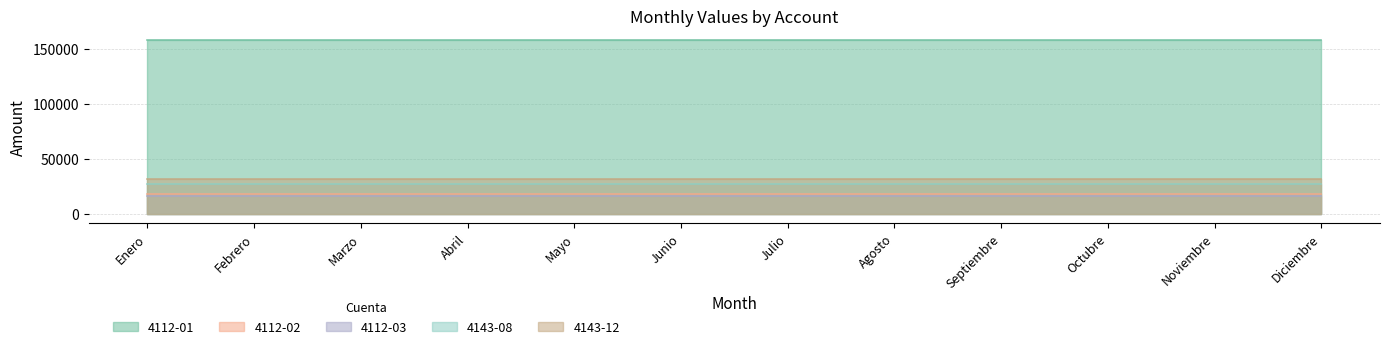

Reading left to right, what are all the values shown in this chart?

4112-01: 158616.0	158616.0	158616.0	158616.0	158616.0	158616.0	158616.0	158616.0	158616.0	158616.0	158616.0	158616.0
4112-02: 18099.0	18099.0	18099.0	18099.0	18099.0	18099.0	18099.0	18099.0	18099.0	18099.0	18099.0	18099.0
4112-03: 17136.0	17136.0	17136.0	17136.0	17136.0	17136.0	17136.0	17136.0	17136.0	17136.0	17136.0	17136.0
4143-08: 27695.6	27695.6	27695.6	27695.6	27695.6	27695.6	27695.6	27695.6	27695.6	27695.6	27695.6	27695.6
4143-12: 32274.9	32274.9	32274.9	32274.9	32274.9	32274.9	32274.9	32274.9	32274.9	32274.9	32274.9	32274.9